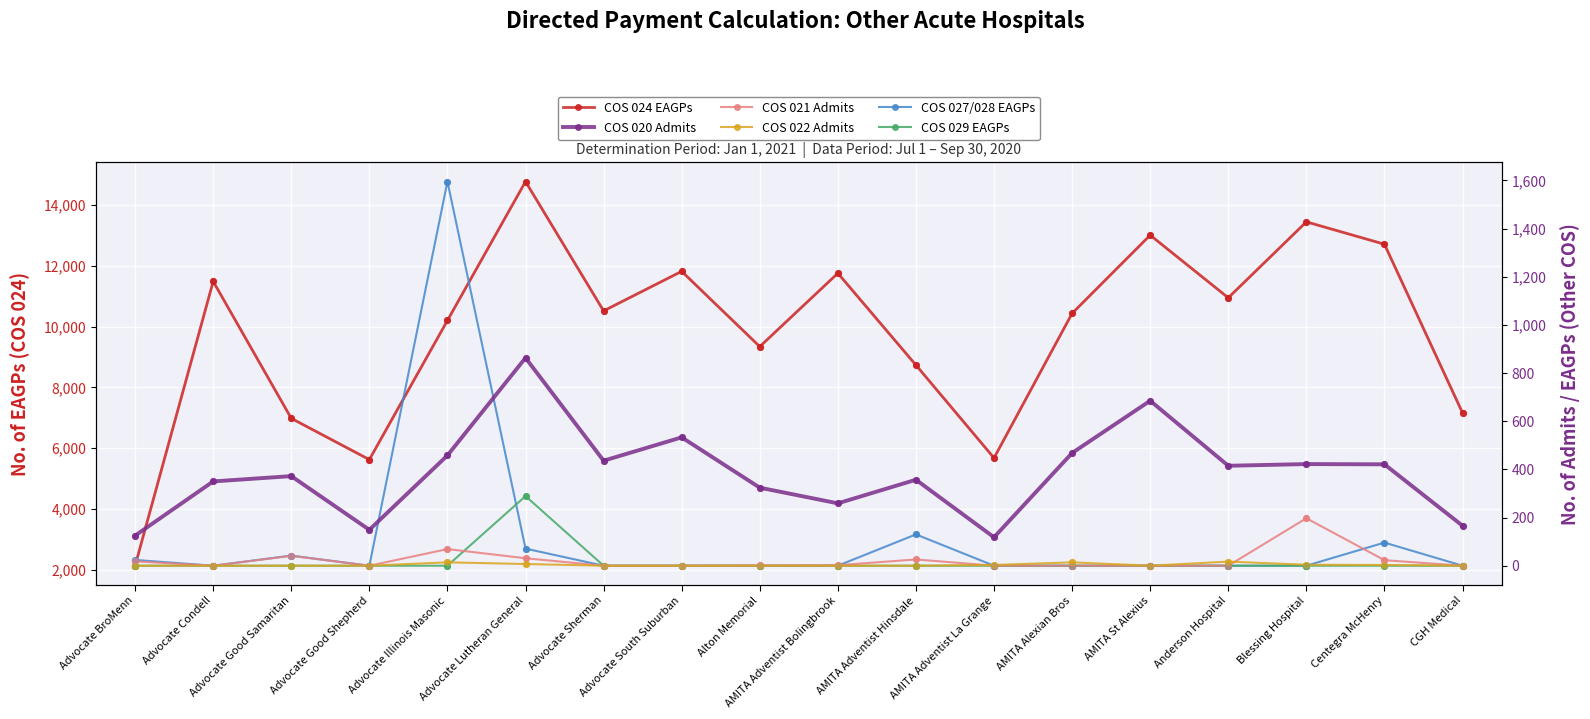

At how many categories does at least one series exceed 3274?

17